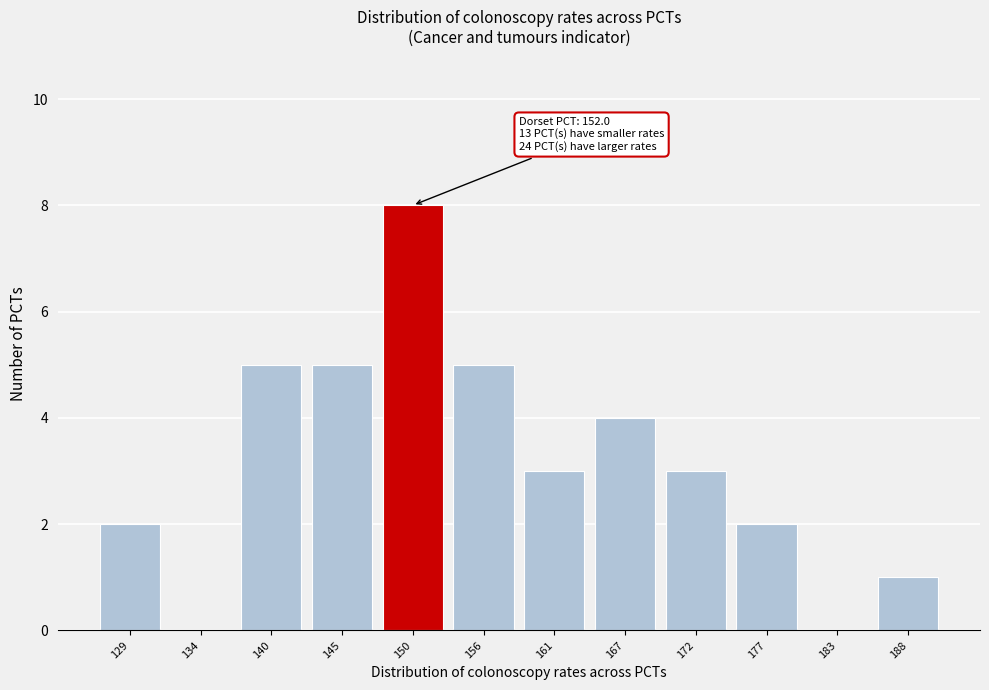

Reading left to right, transcribe all the data shown in this chart.

129=2	134=0	140=5	145=5	150=8	156=5	161=3	167=4	172=3	177=2	183=0	188=1